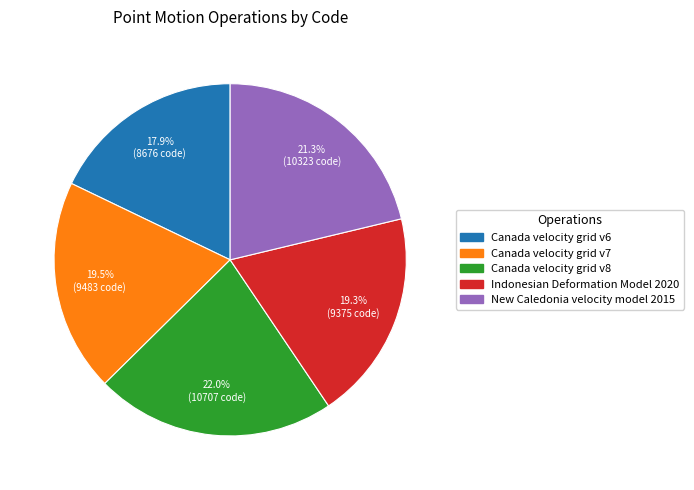

To the nearest percent, what is the combined percentage of Canada velocity grid v8 and Canada velocity grid v6?

40%